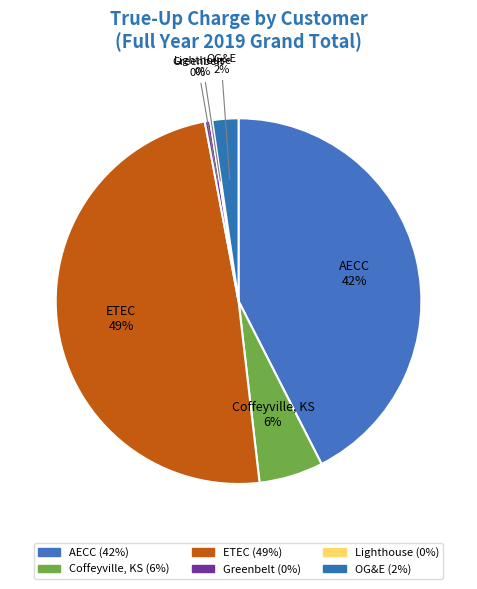

Does Coffeyville, KS account for over 50% of the chart?

No